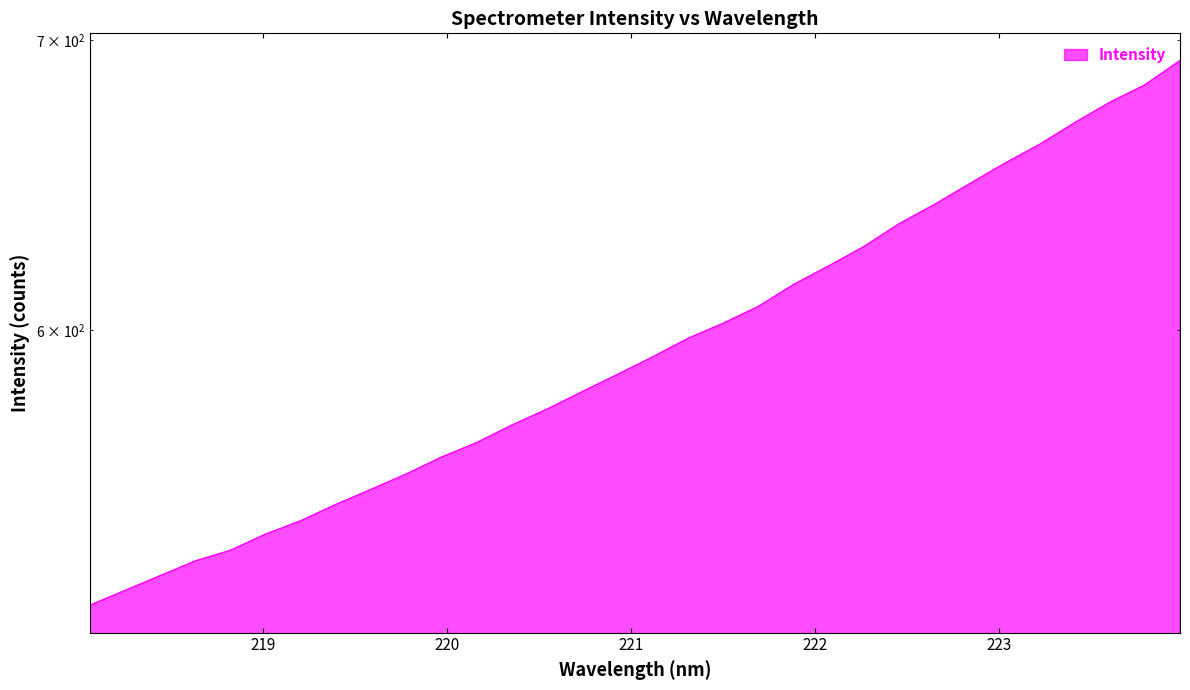

What is the approximate value at 221.1174?

591.4